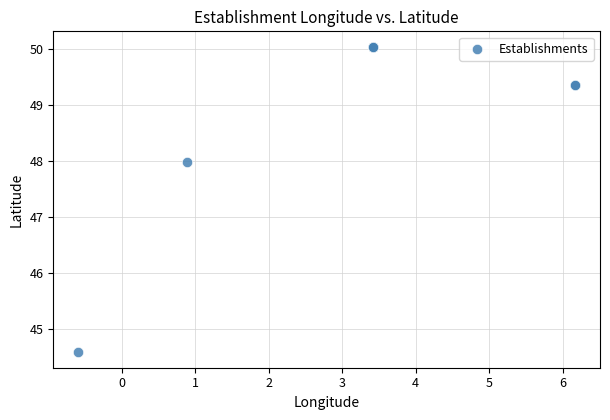

What Y value in the scatter plot is closest to 47?

48.0